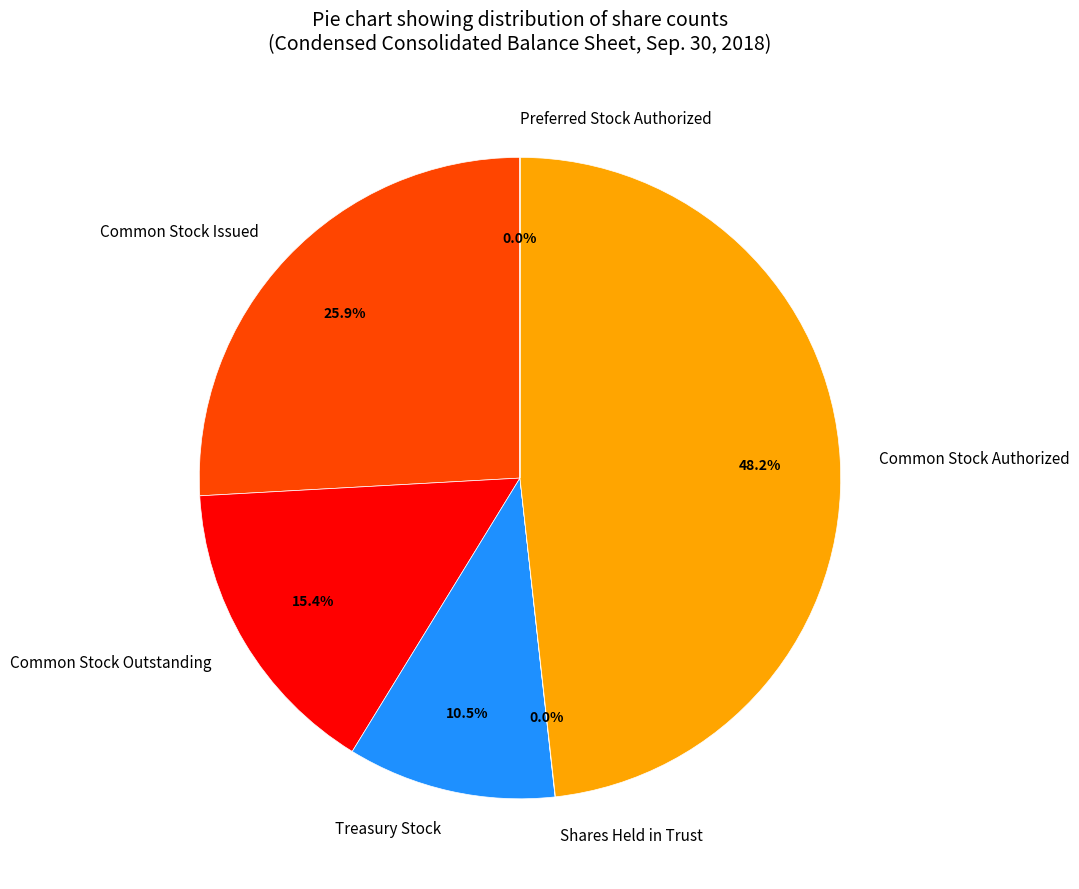

Is it true that Common Stock Outstanding is 30% of the pie?

False